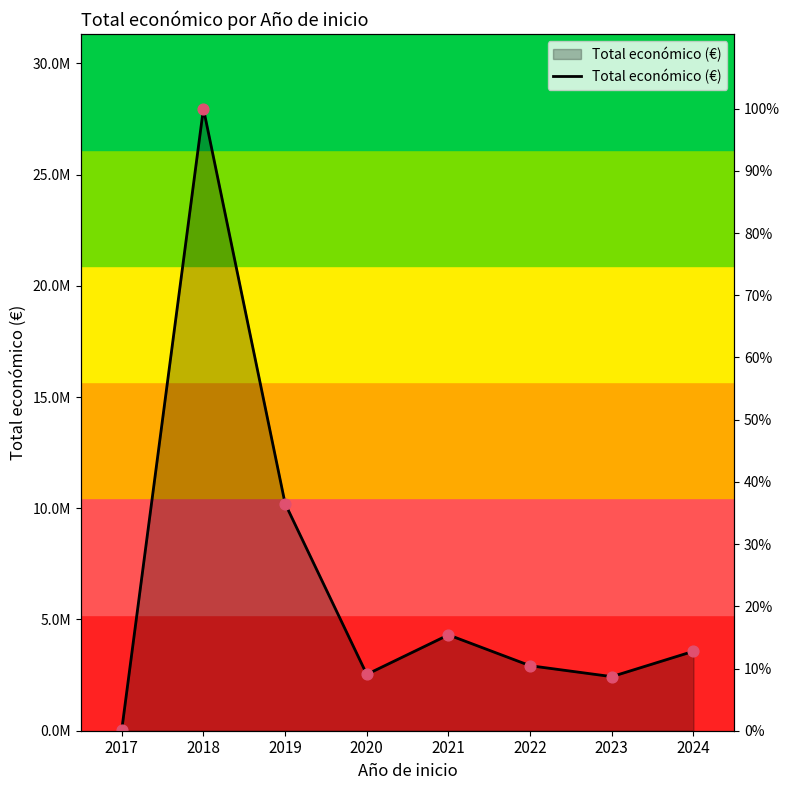

What is the change in value from 2019 to 2022?

-7290136